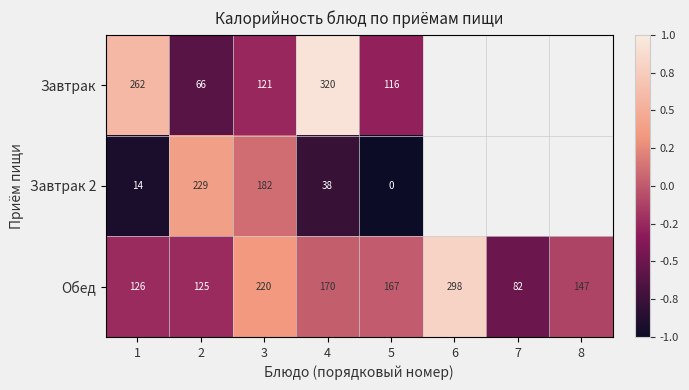

What is the spread (max minus min) of values at 3?

99.0